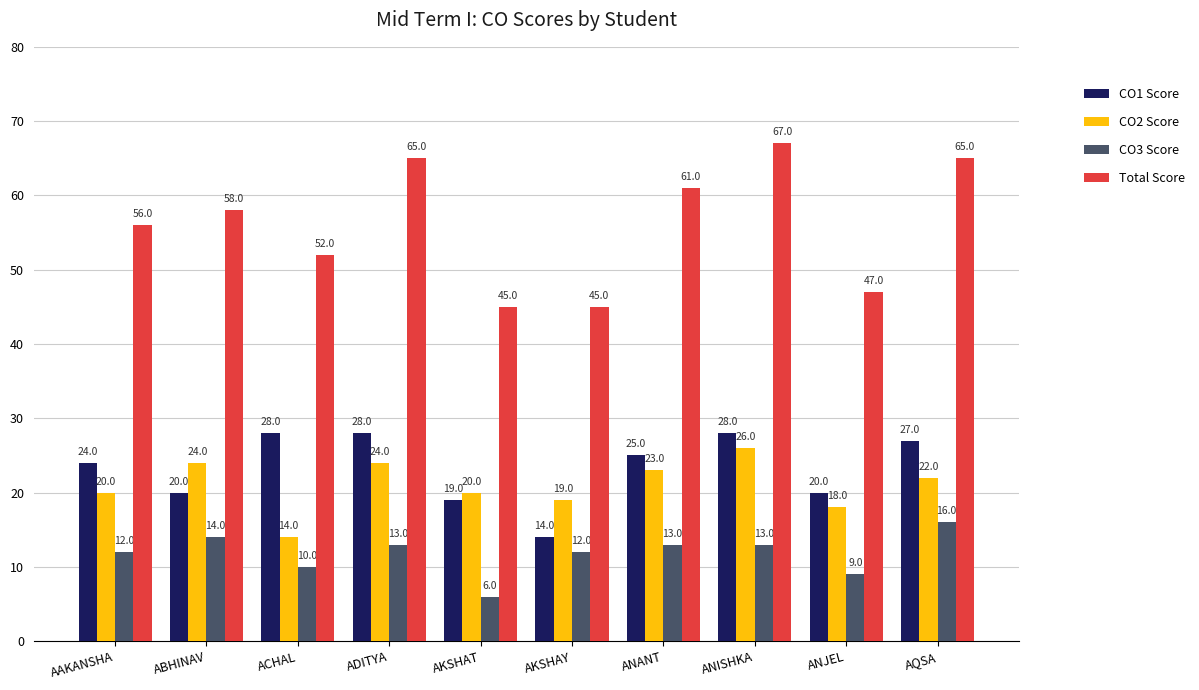

What is the difference between the maximum and second lowest values in the CO3 Score series?

7